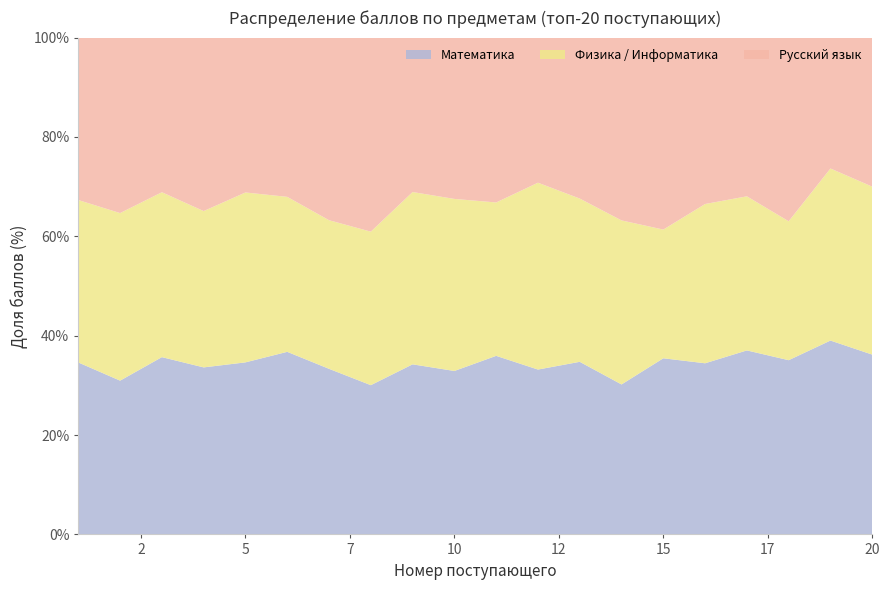

Reading left to right, transcribe all the data shown in this chart.

Математика: 1=90	2=78	3=86	4=78	5=80	6=86	7=78	8=70	9=76	10=76	11=78	12=75	13=74	14=64	15=78	16=72	17=80	18=74	19=80	20=76
Физика: 1=85	2=85	3=80	4=73	5=79	6=73	7=70	8=72	9=77	10=80	11=67	12=85	13=70	14=70	15=57	16=67	17=67	18=59	19=71	20=71
Русский язык: 1=85	2=89	3=75	4=81	5=72	6=75	7=86	8=91	9=69	10=75	11=72	12=66	13=69	14=78	15=85	16=70	17=69	18=78	19=54	20=63